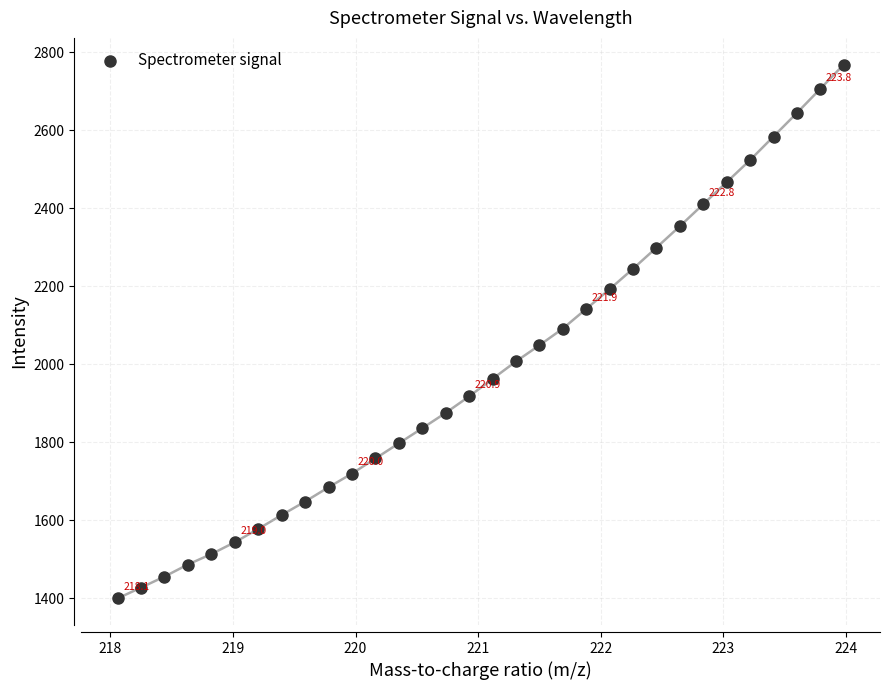

What is the range of X values (max minus min)?

5.9